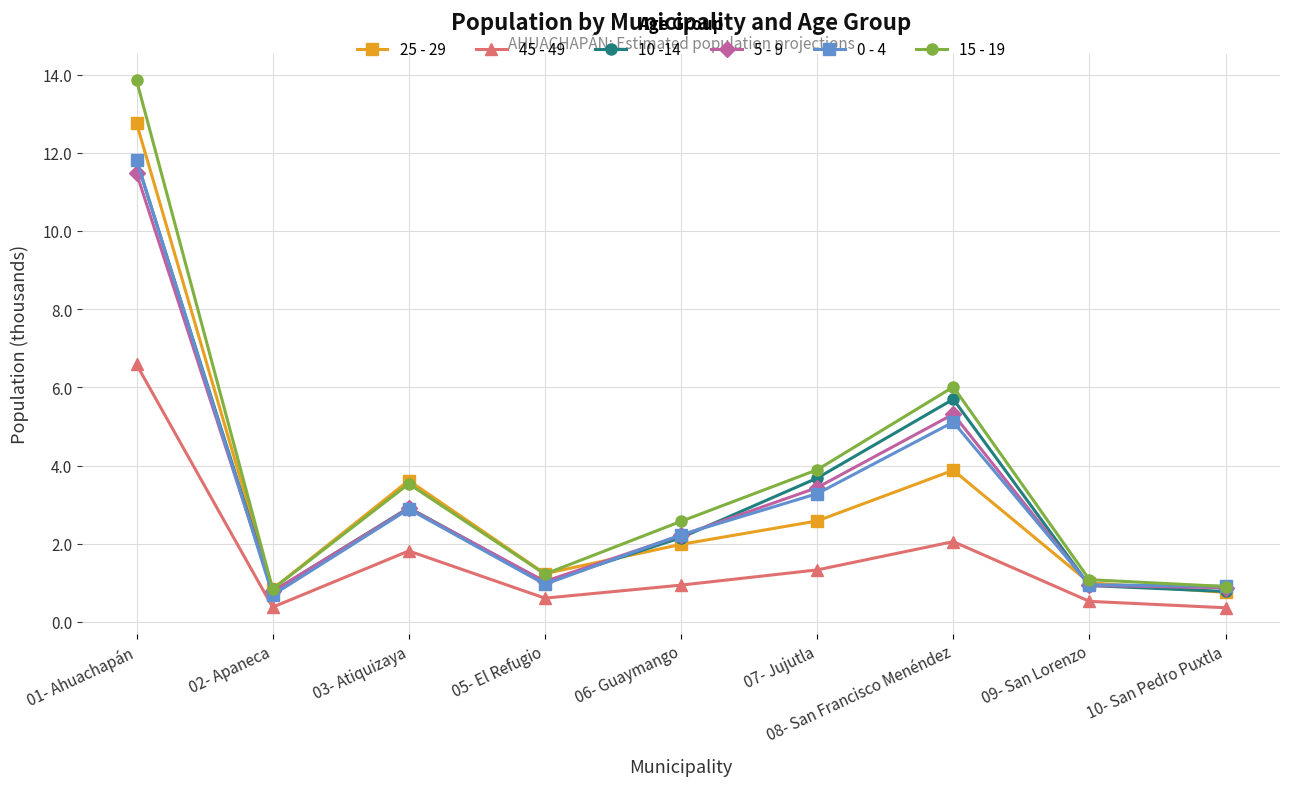

True or false: 10 -14 and 45 - 49 cross at least once.

False